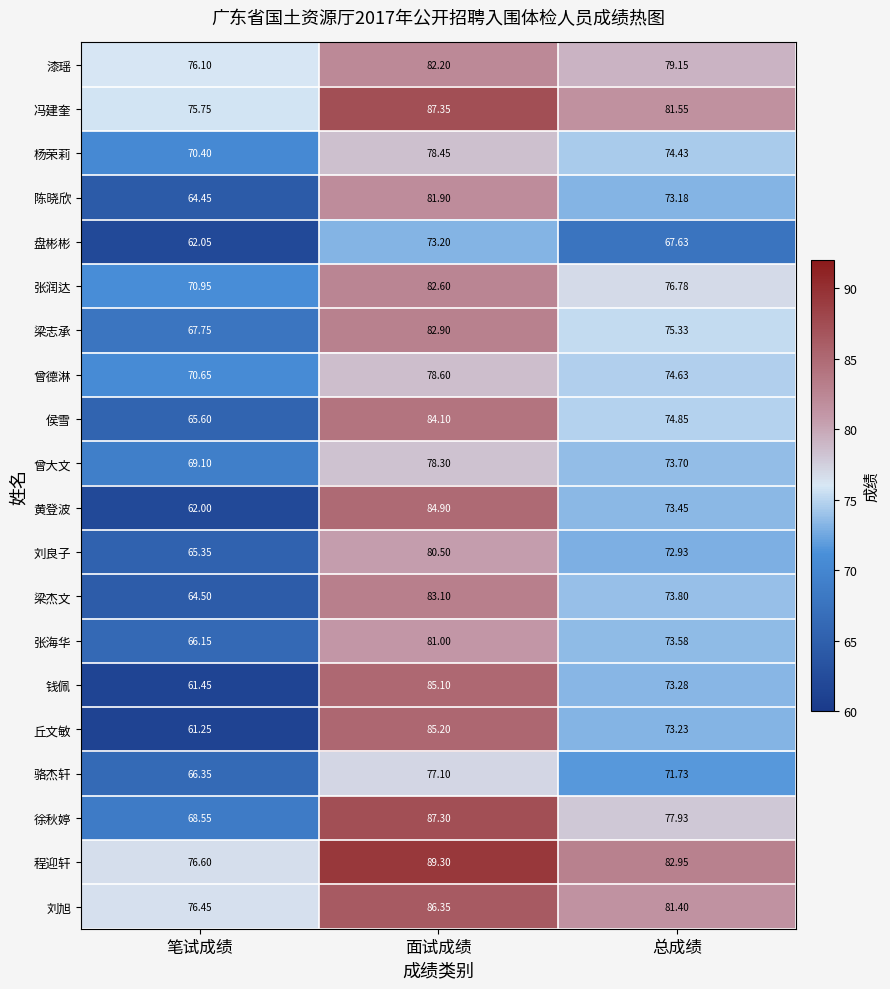

At which category is the sum across all series the highest?

面试成绩